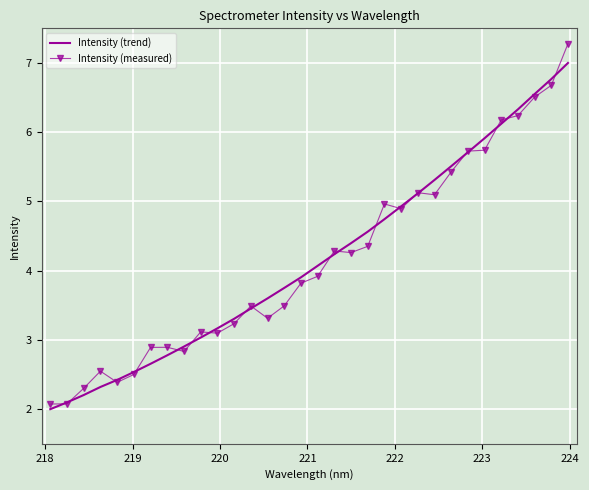

Rank the series by their maximum value, from lowest to highest.

Intensity (trend), Intensity (measured)